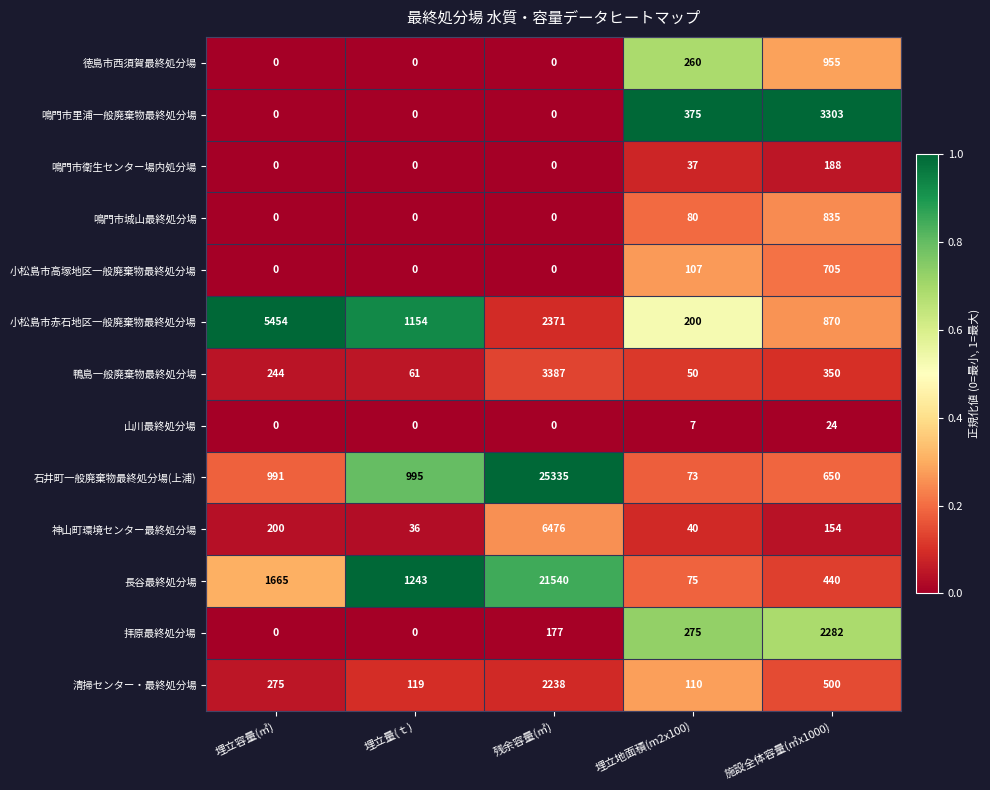

At which label does 神山町環境センター最終処分場 first exceed 154?

埋立容量(㎥)